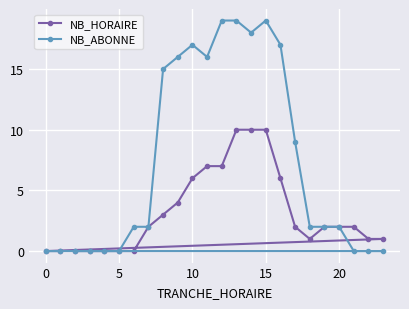

Reading right to left, extract all data points from this chart.

NB_HORAIRE: 1	1	2	2	2	1	2	6	10	10	10	7	7	6	4	3	2	0	0	0	0	0	0	0
NB_ABONNE: 0	0	0	2	2	2	9	17	19	18	19	19	16	17	16	15	2	2	0	0	0	0	0	0